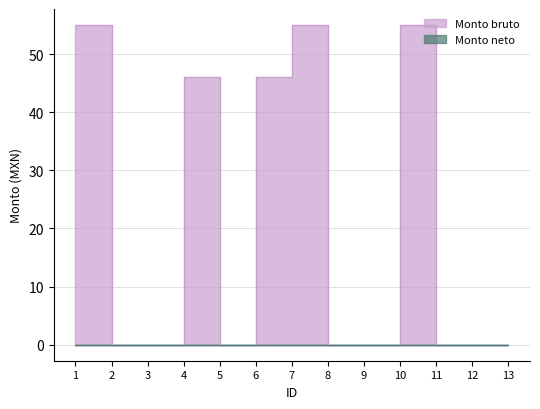

Which category has the lowest value across all series?

2